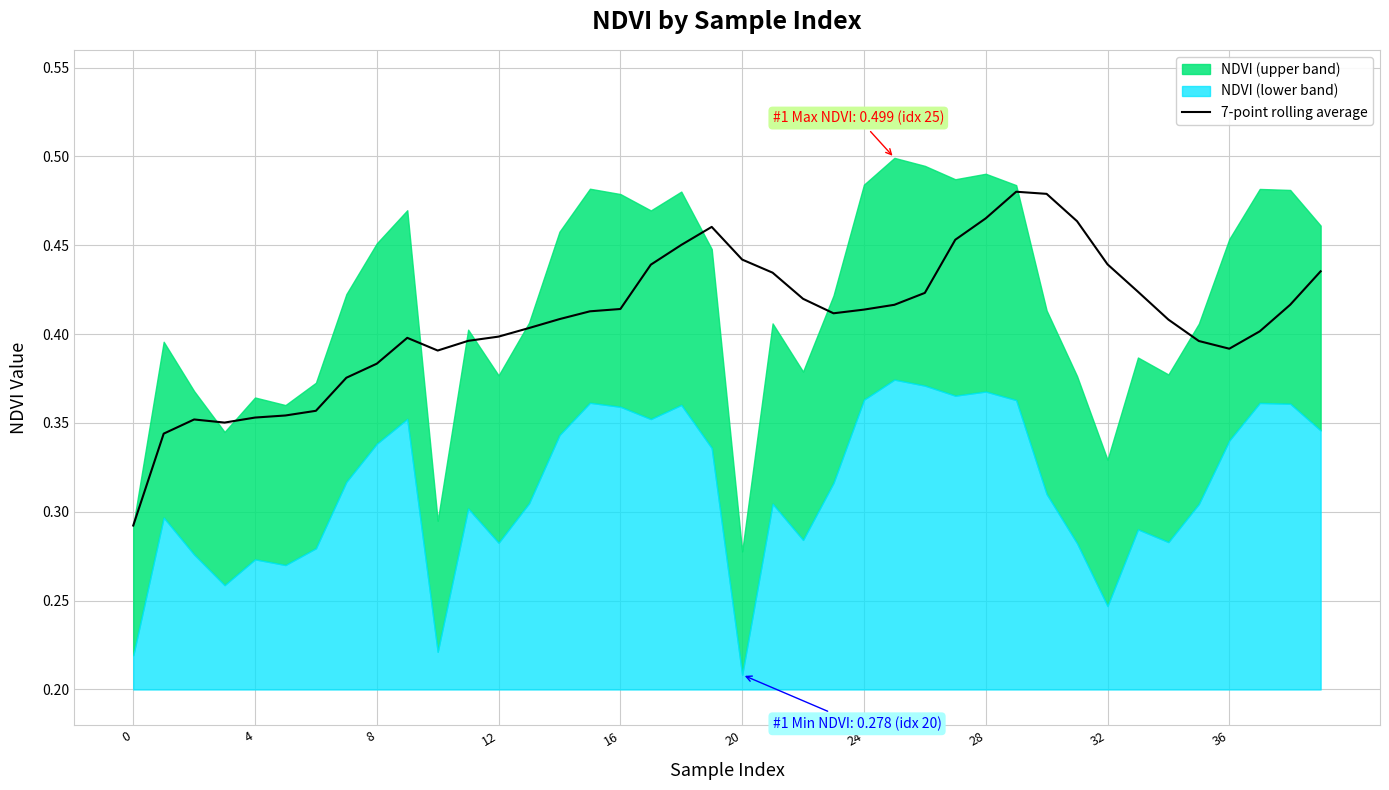

Is it true that 7-point rolling average equals 0.1 at 4?

False